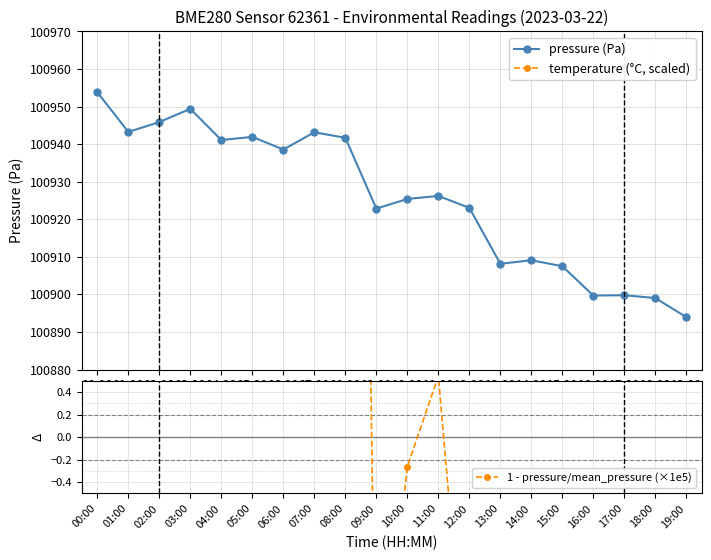

Rank the categories by temperature (°C, scaled) value from highest to lowest.

03:00, 00:00, 01:00, 02:00, 05:00, 04:00, 06:00, 07:00, 08:00, 10:00, 11:00, 09:00, 12:00, 13:00, 14:00, 15:00, 16:00, 17:00, 18:00, 19:00